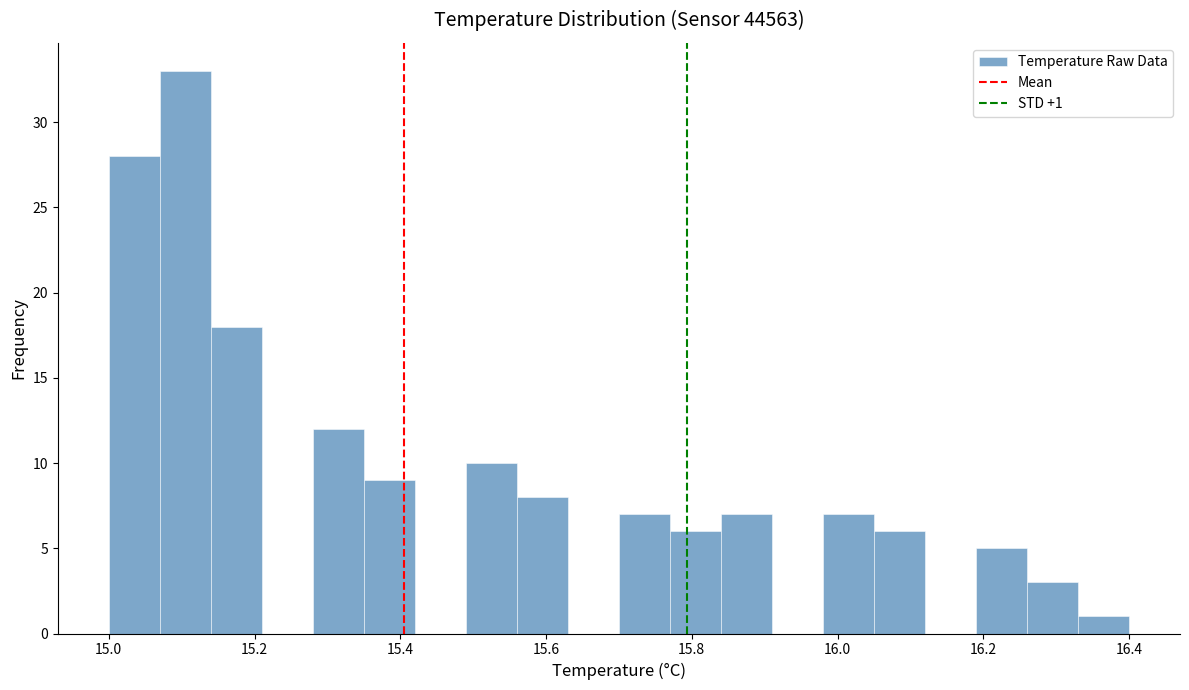

Read against the x-axis, roughly where is the centre of the tallest bar?

15.10